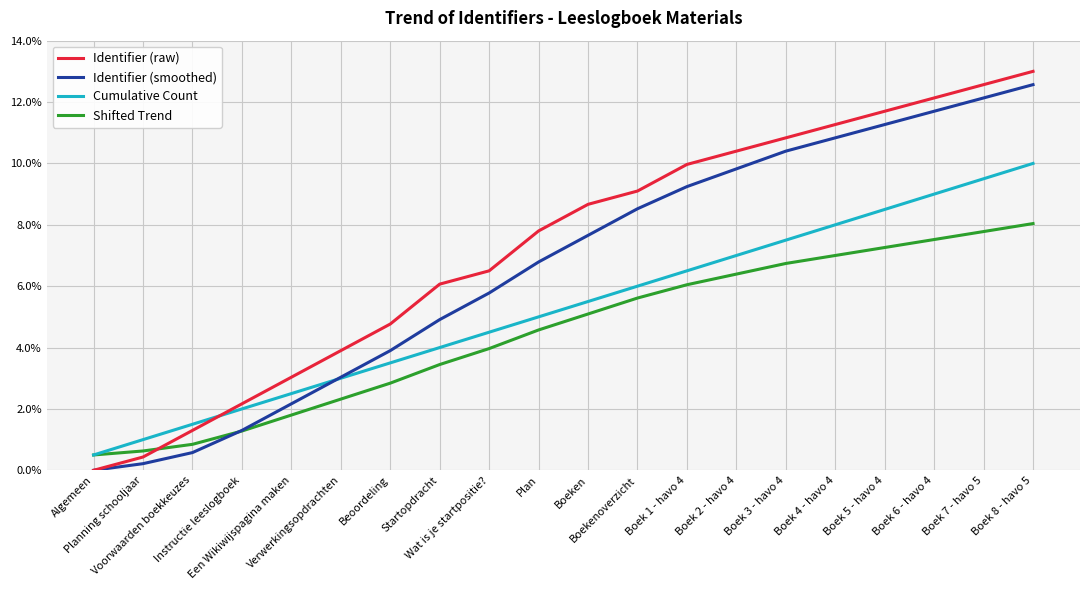

Does the chart have visible grid lines?

Yes